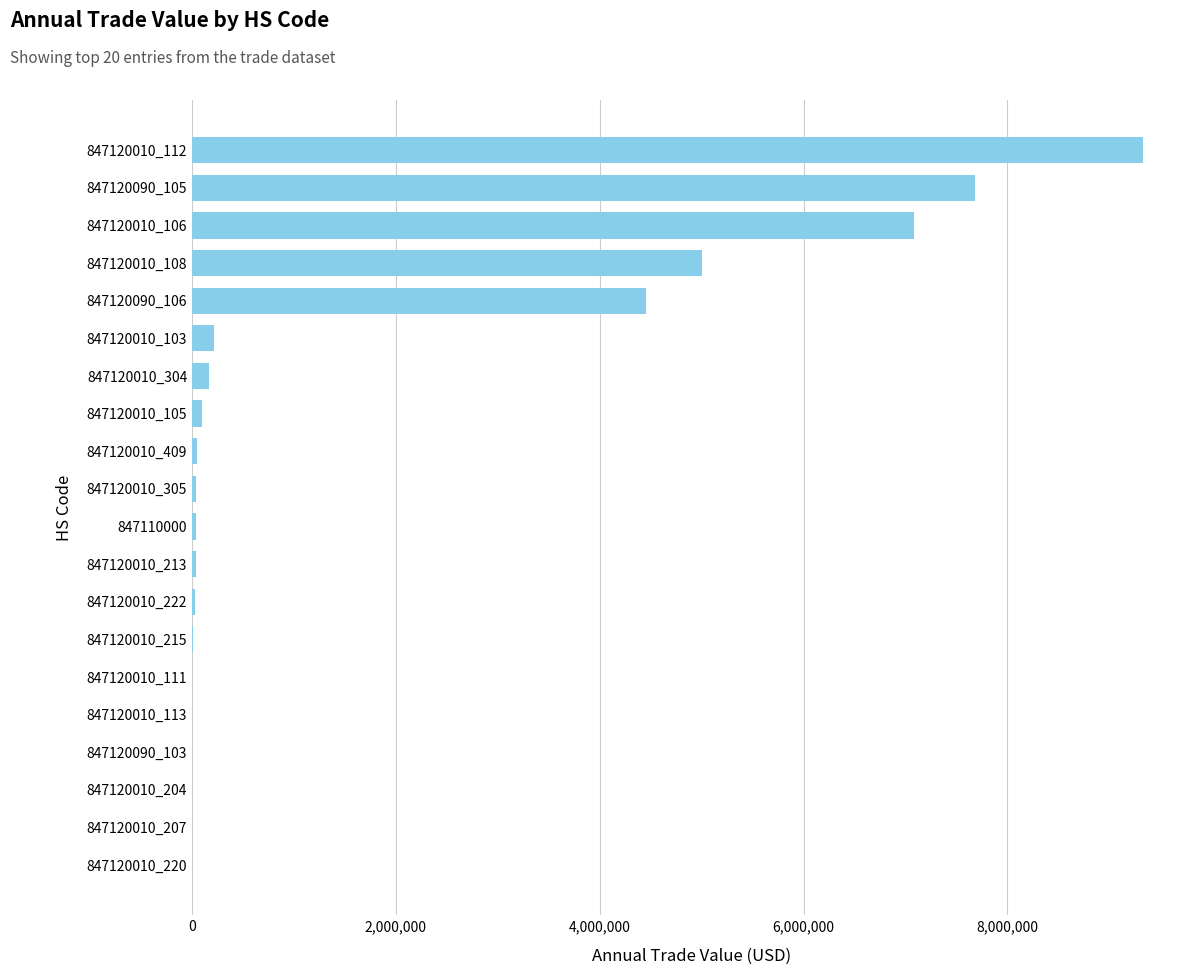

What is the change in value from 847120010_103 to 847120090_105?

+7465564